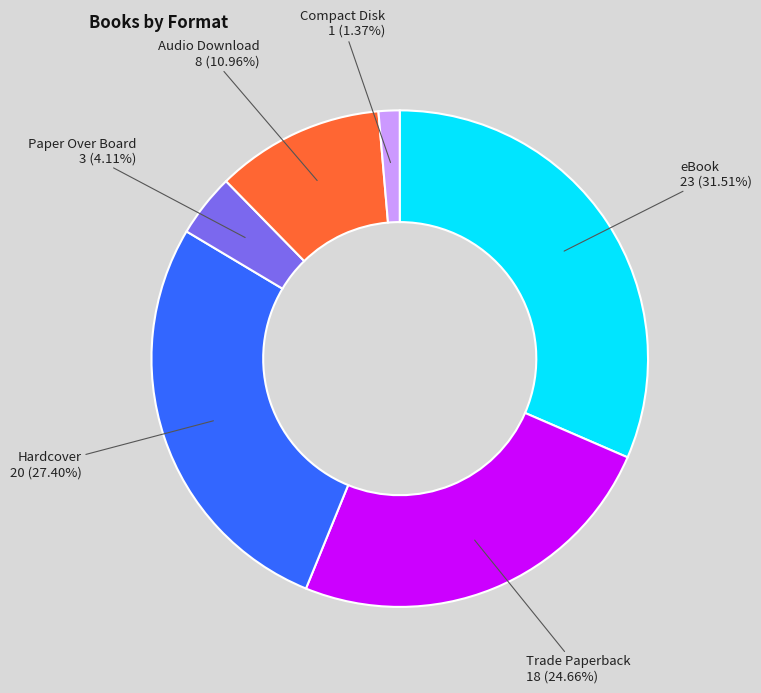

How many slices are in this pie chart?

6